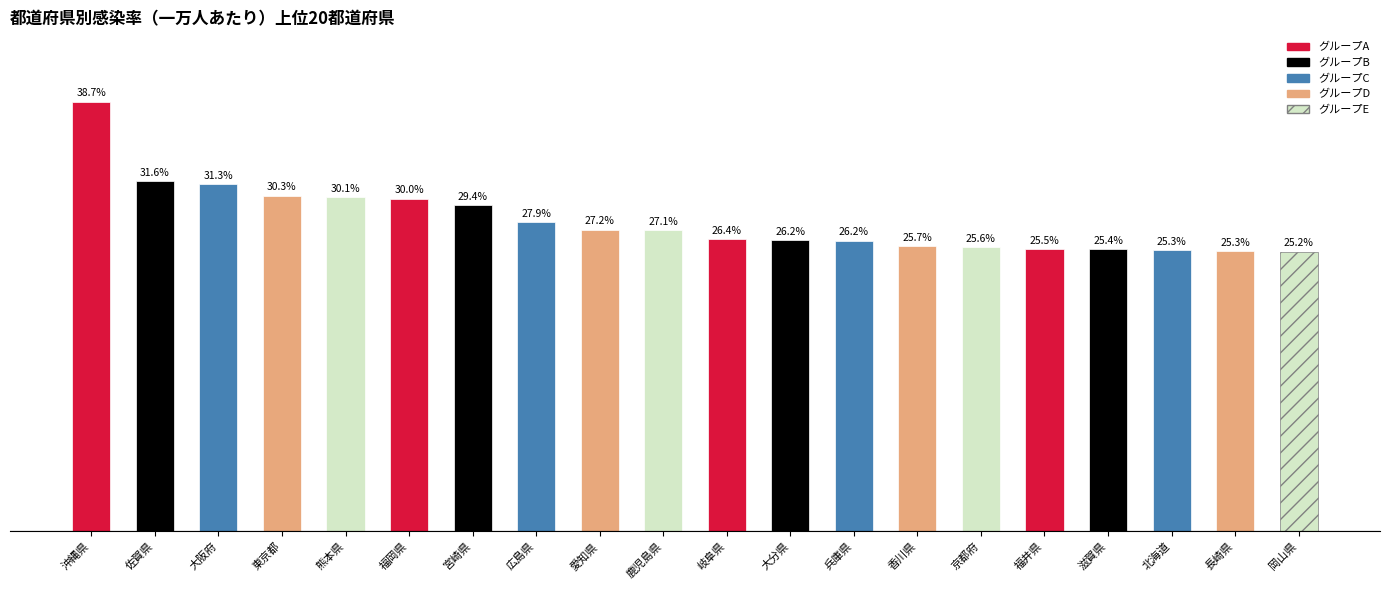

Where is the data nearest to the value 31?

大阪府